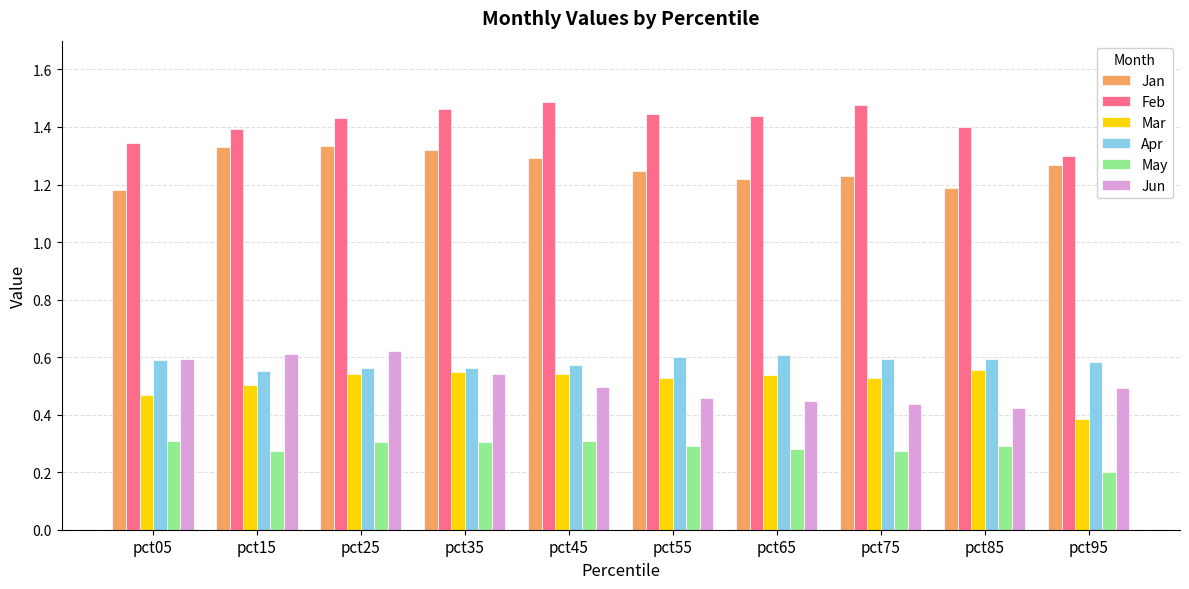

Count the number of categories in the chart.

10